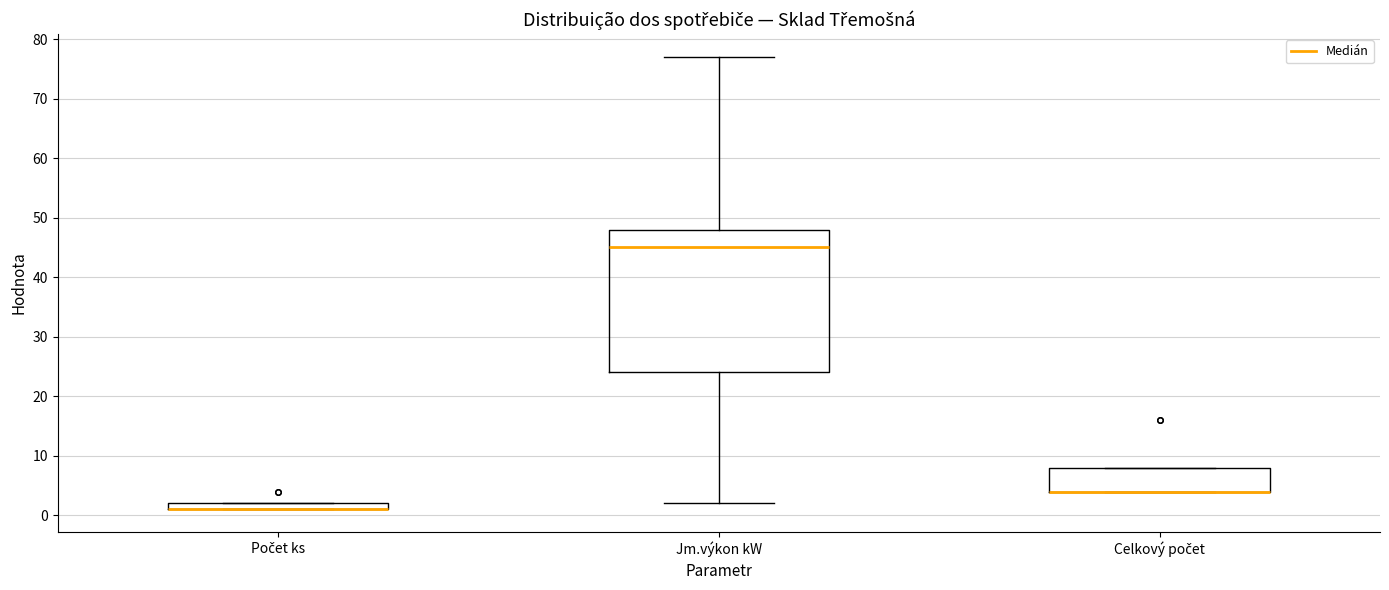

Comparing the boxes themselves (not the whiskers), which one is the tallest?

Jm.výkon kW